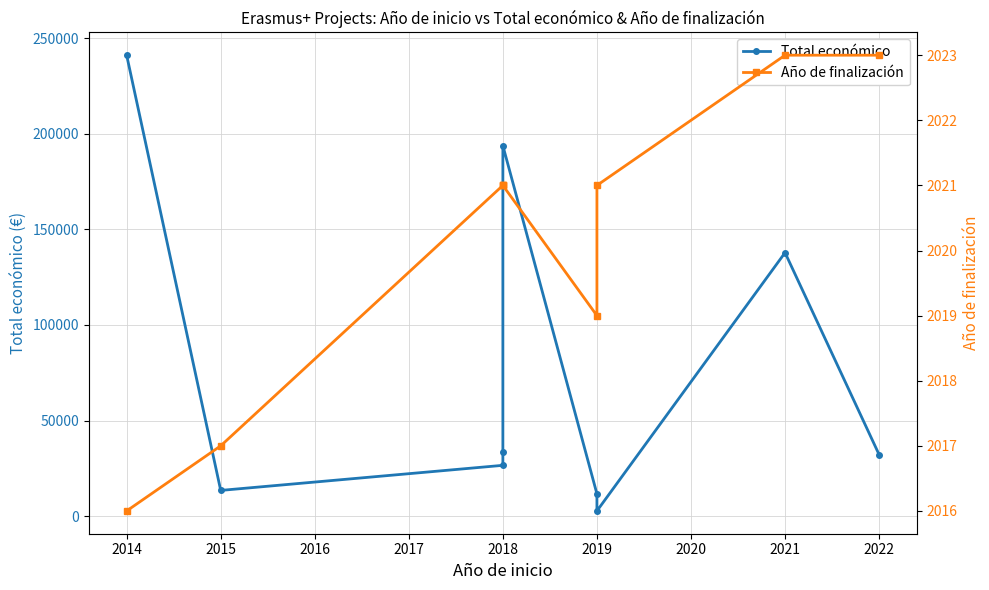

Is this an area chart (filled region under the line)?

No